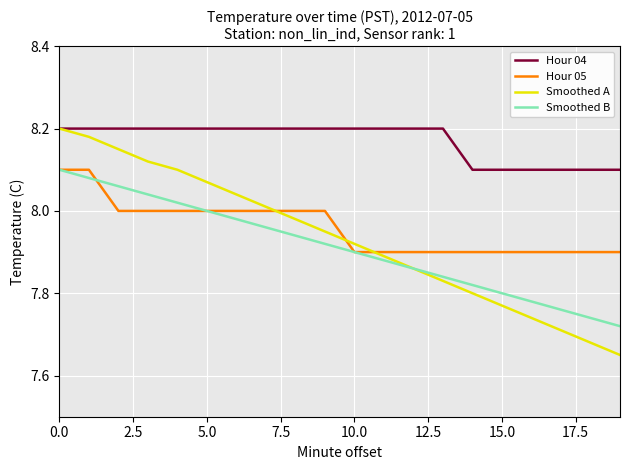

Which series has the largest total across all categories?

Hour 04